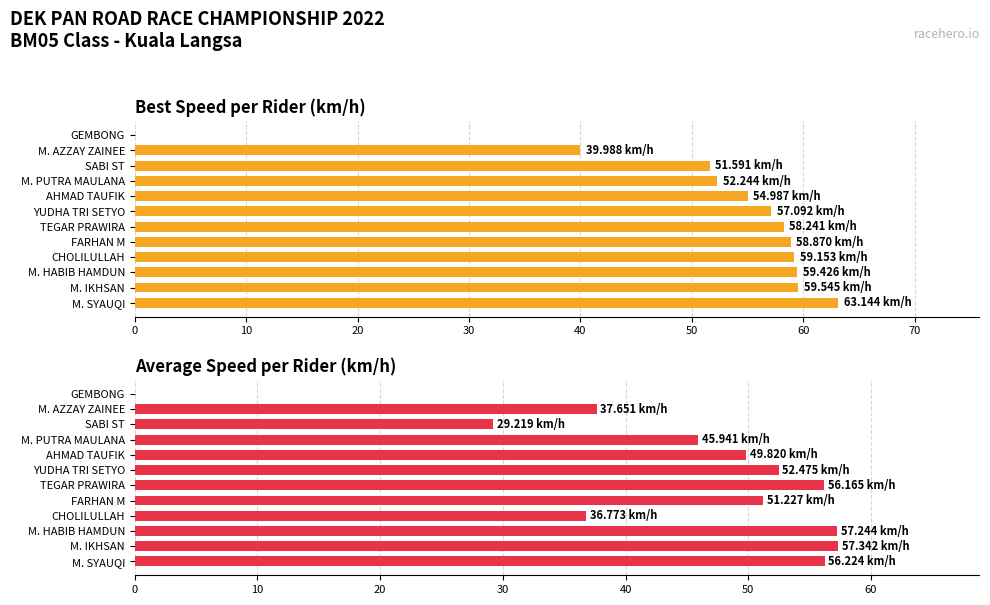

Count the number of data series in this chart.

2